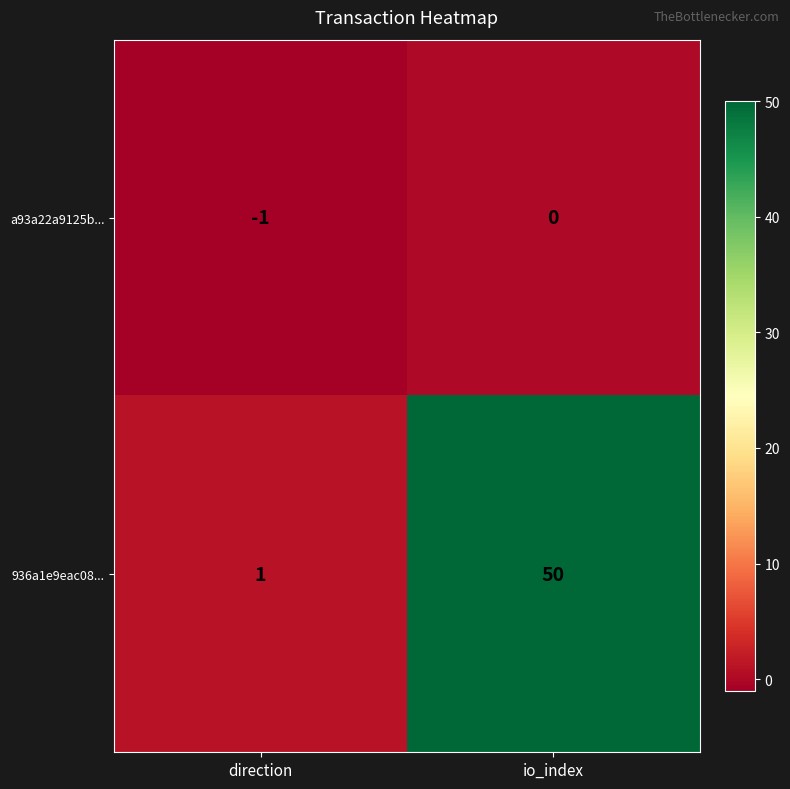

What is the total value across all series at io_index?

50